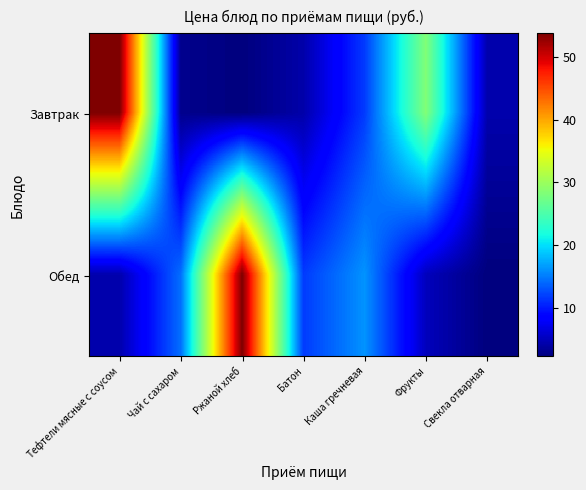

What is the total value across all series at Фрукты?

33.4